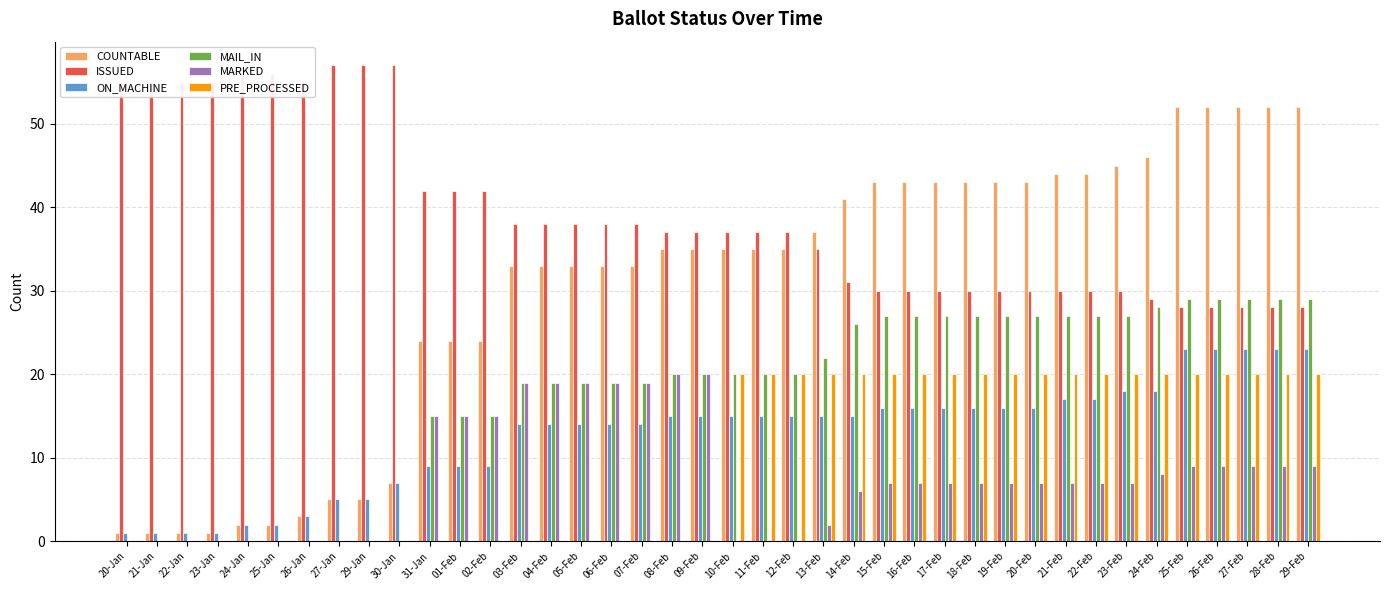

At which label does ISSUED first exceed 37?

20-Jan